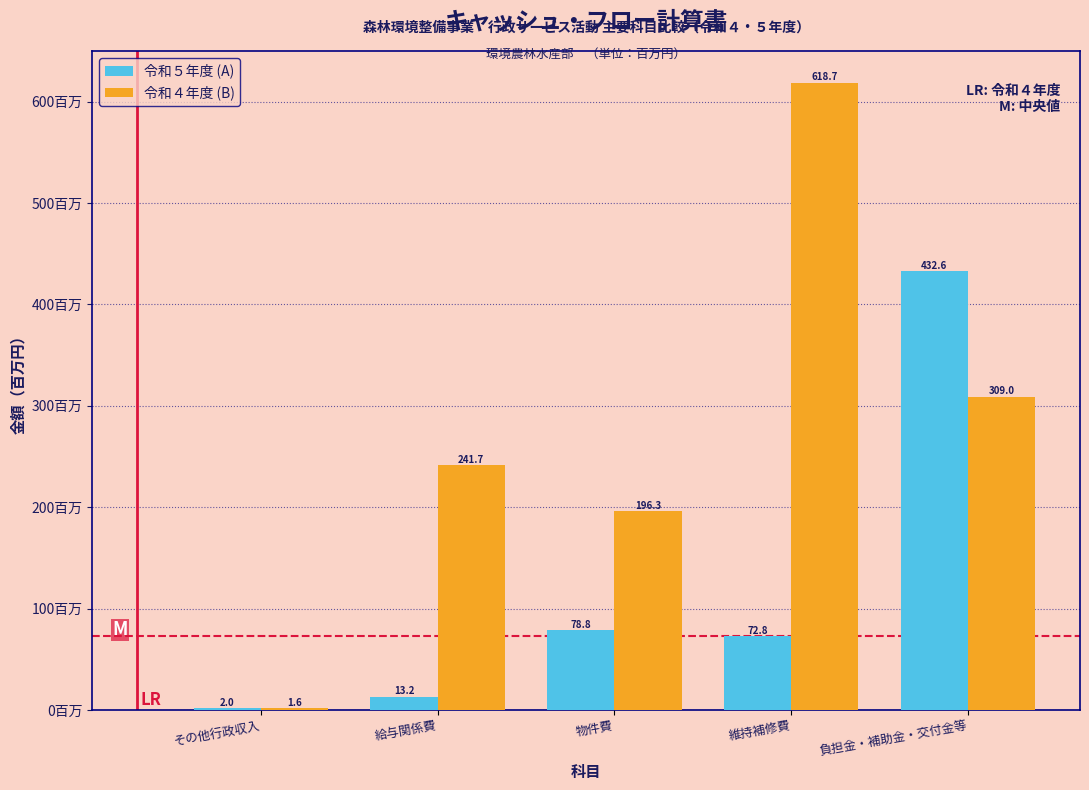

What is the total value across all series at 維持補修費?

691.5